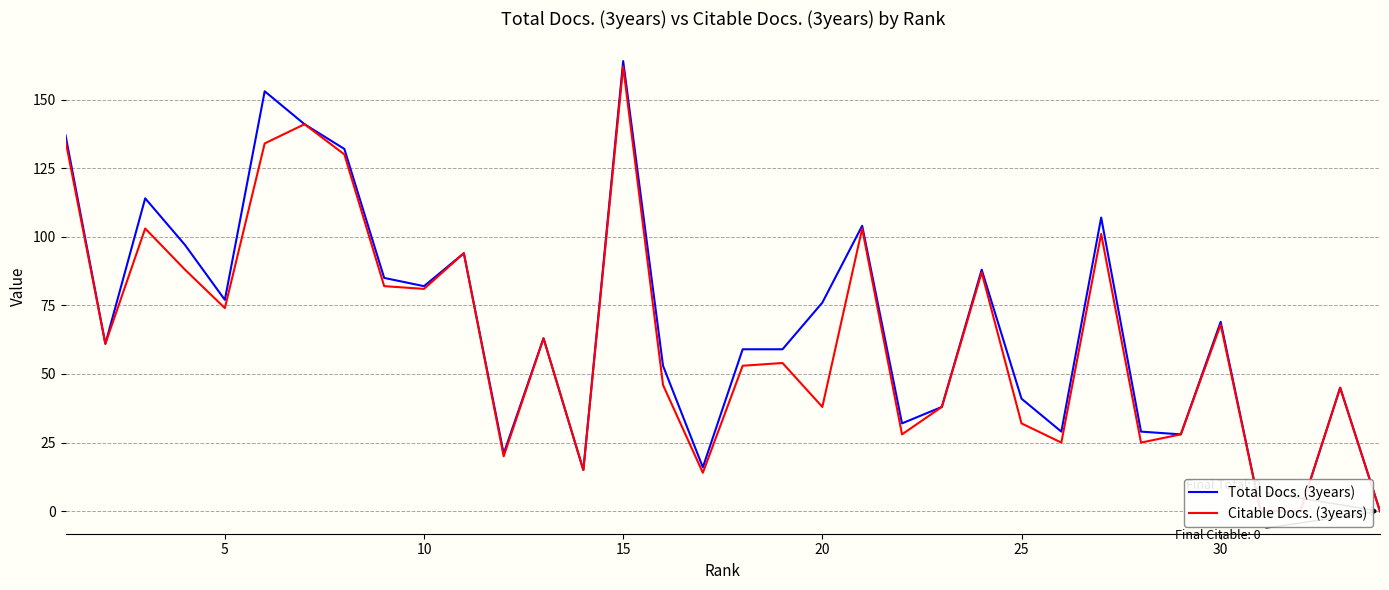

Where is Citable Docs. (3years) nearest to the value 81?

10